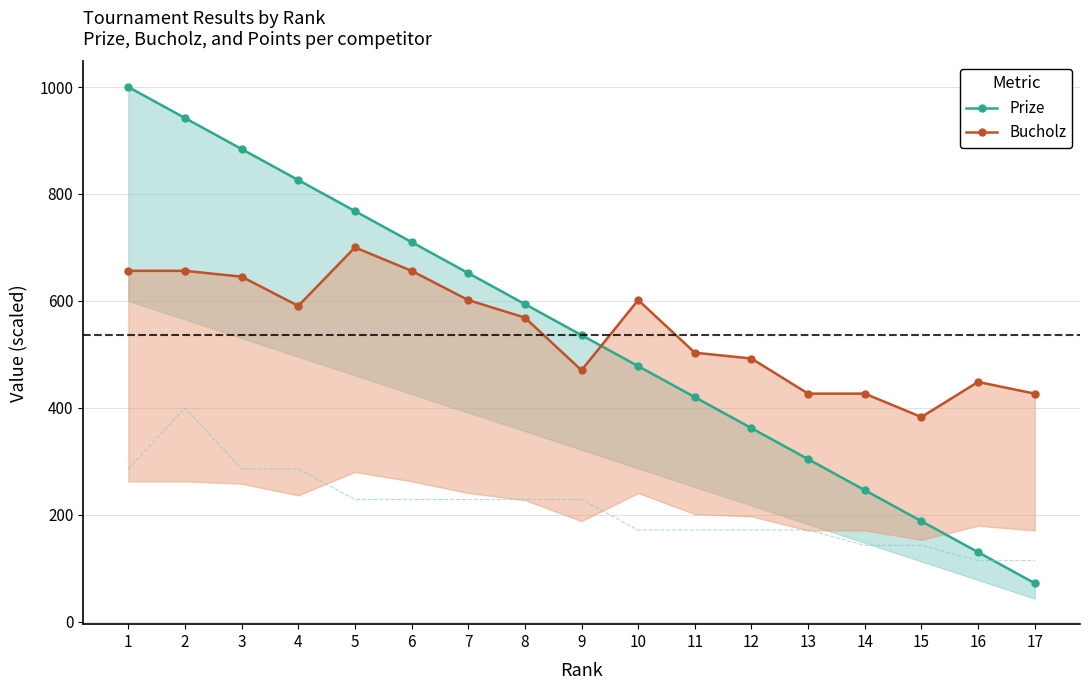

Reading left to right, what are all the values shown in this chart?

Prize: 1=1000.0	2=942.0	3=884.0	4=826.0	5=768.0	6=710.0	7=652.0	8=594.0	9=536.0	10=478.0	11=420.0	12=362.0	13=304.0	14=246.0	15=188.0	16=130.0	17=72.0
Bucholz: 1=656.2	2=656.2	3=645.3	4=590.6	5=700.0	6=656.2	7=601.6	8=568.8	9=470.3	10=601.6	11=503.1	12=492.2	13=426.6	14=426.6	15=382.8	16=448.4	17=426.6
Points: 1=285.7	2=400.0	3=285.7	4=285.7	5=228.6	6=228.6	7=228.6	8=228.6	9=228.6	10=171.4	11=171.4	12=171.4	13=171.4	14=142.9	15=142.9	16=114.3	17=114.3